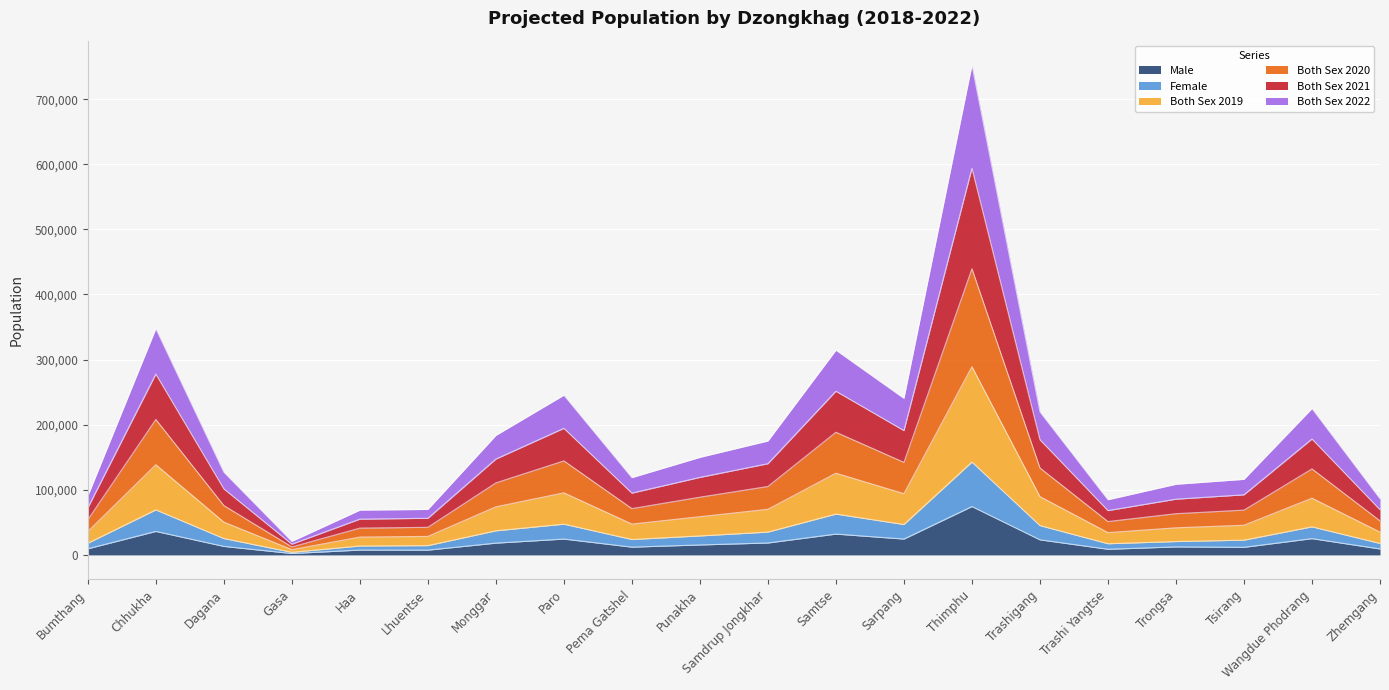

True or false: Both Sex 2019 and Both Sex 2022 intersect in this chart.

False